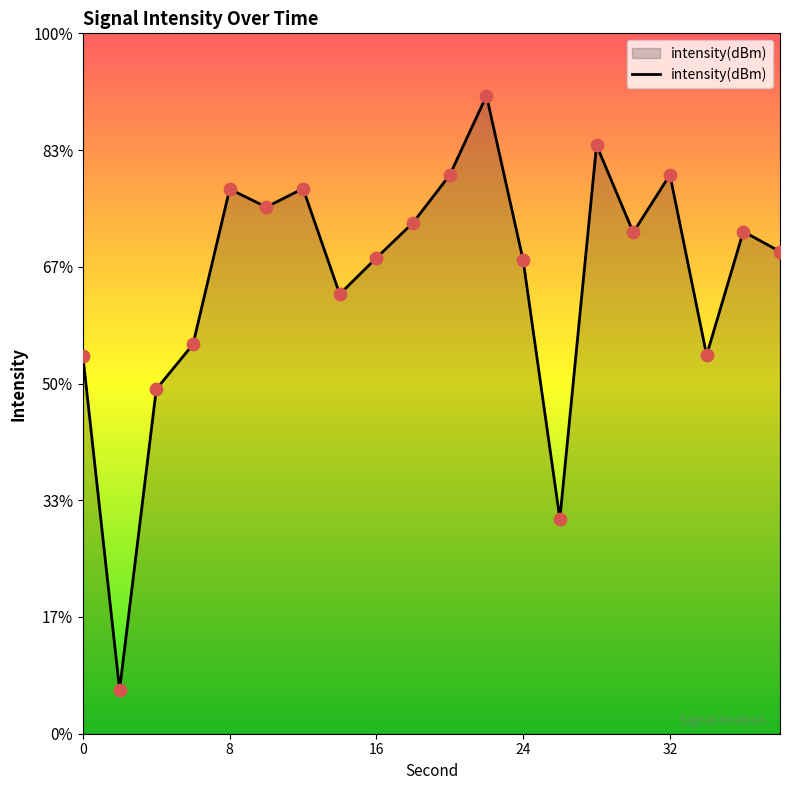

What is the change in value from 2 to 34?

+16.7